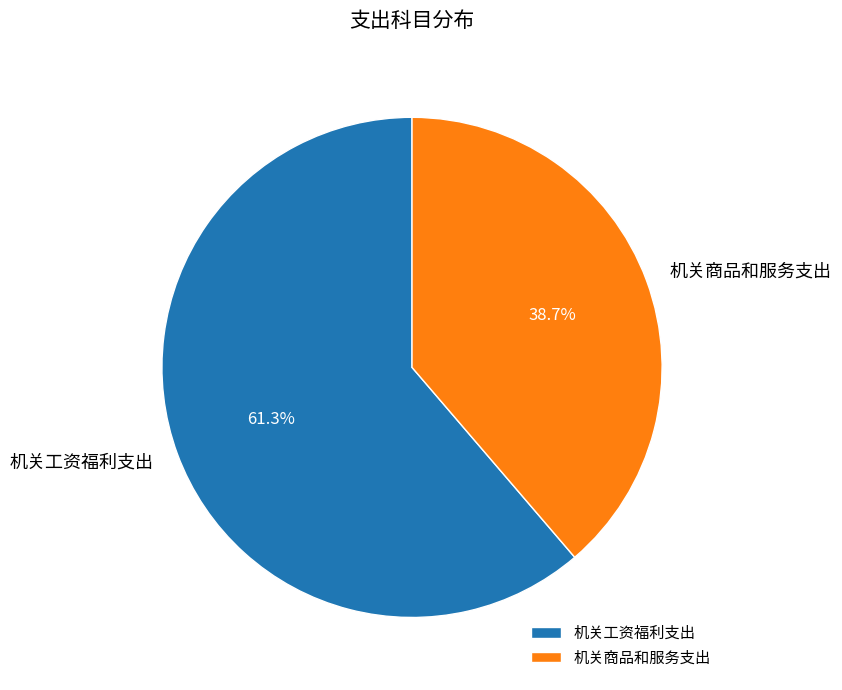

To the nearest percent, what is the average slice percentage?

50%